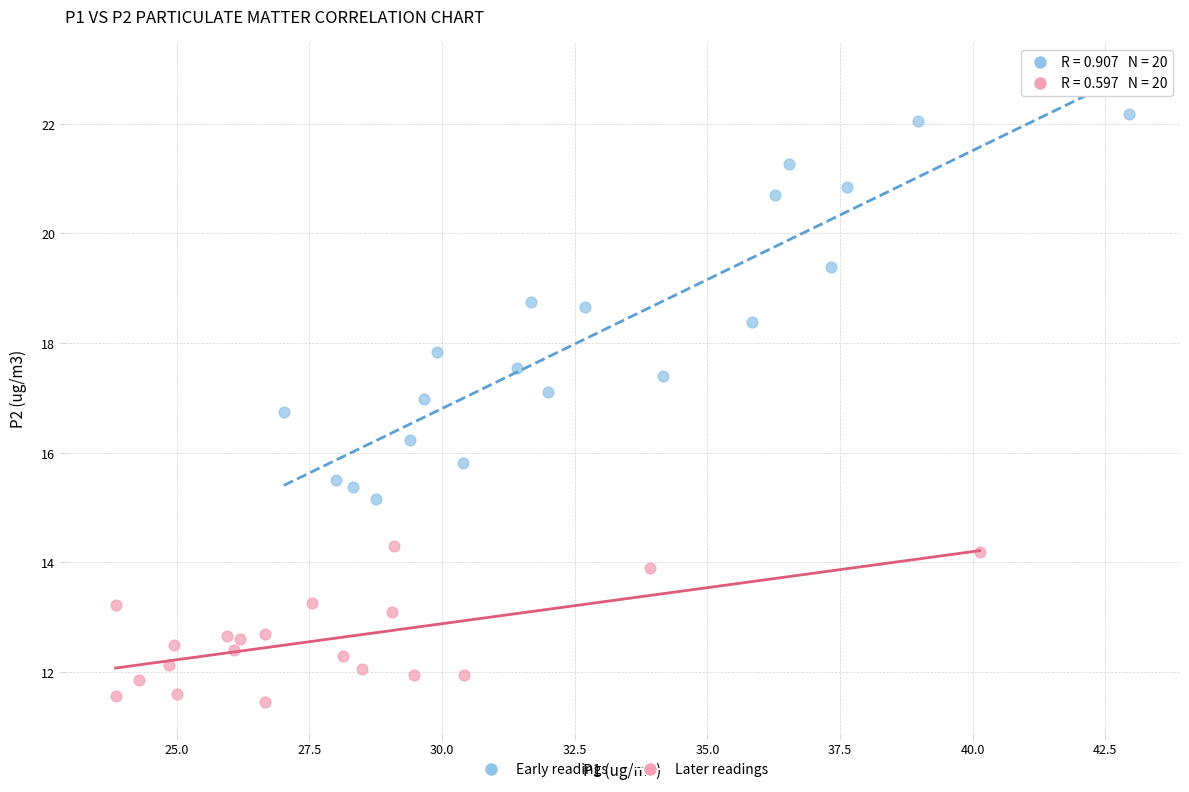

What are all the series names shown in the legend?

Early readings, Later readings